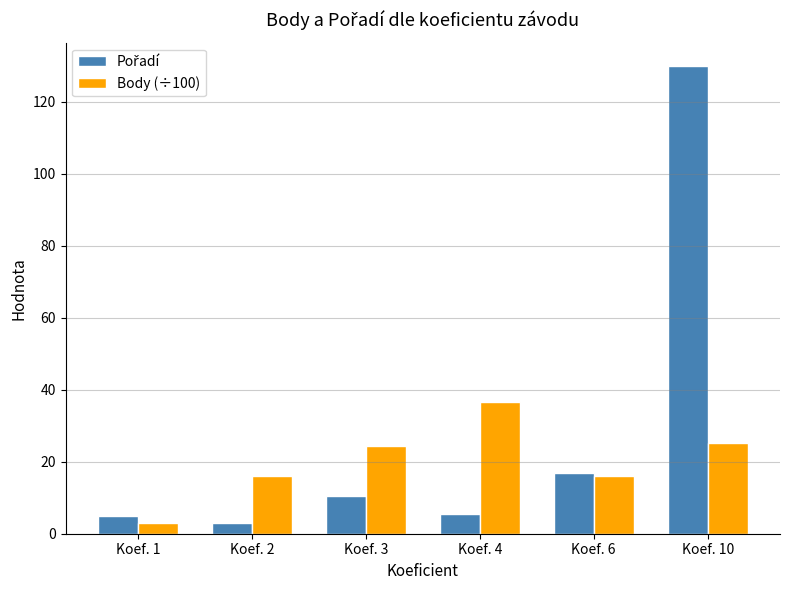

The value of Body (÷100) at Koef. 6 is 4.8. True or false?

False